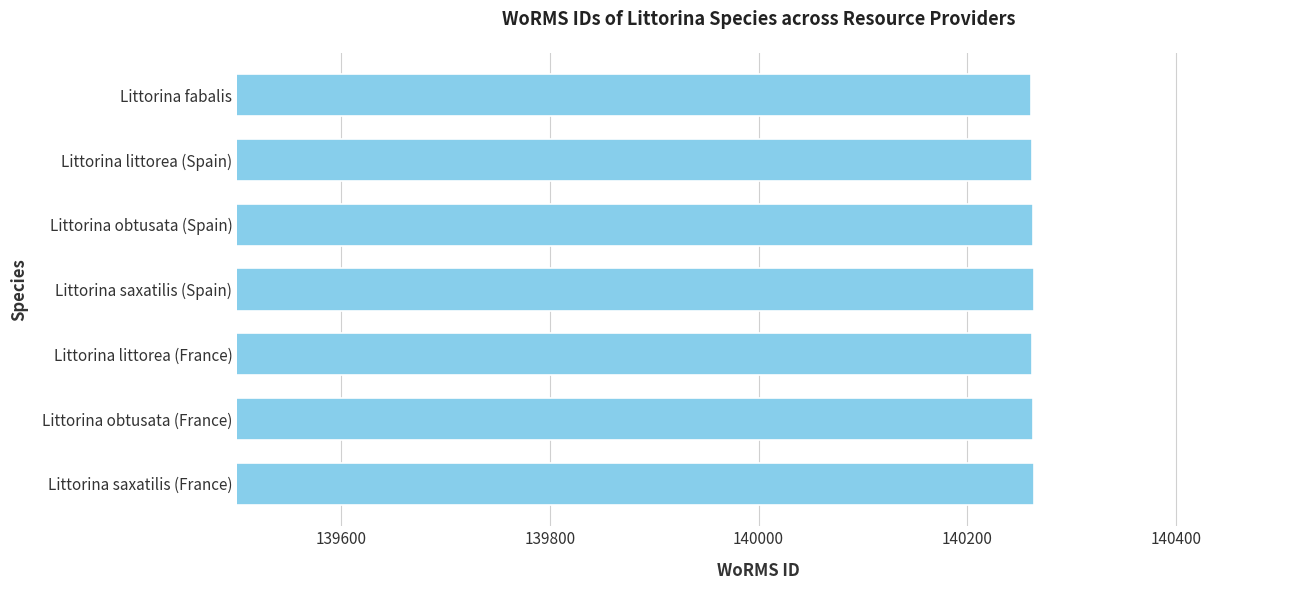

Read the value at Littorina fabalis.

140261